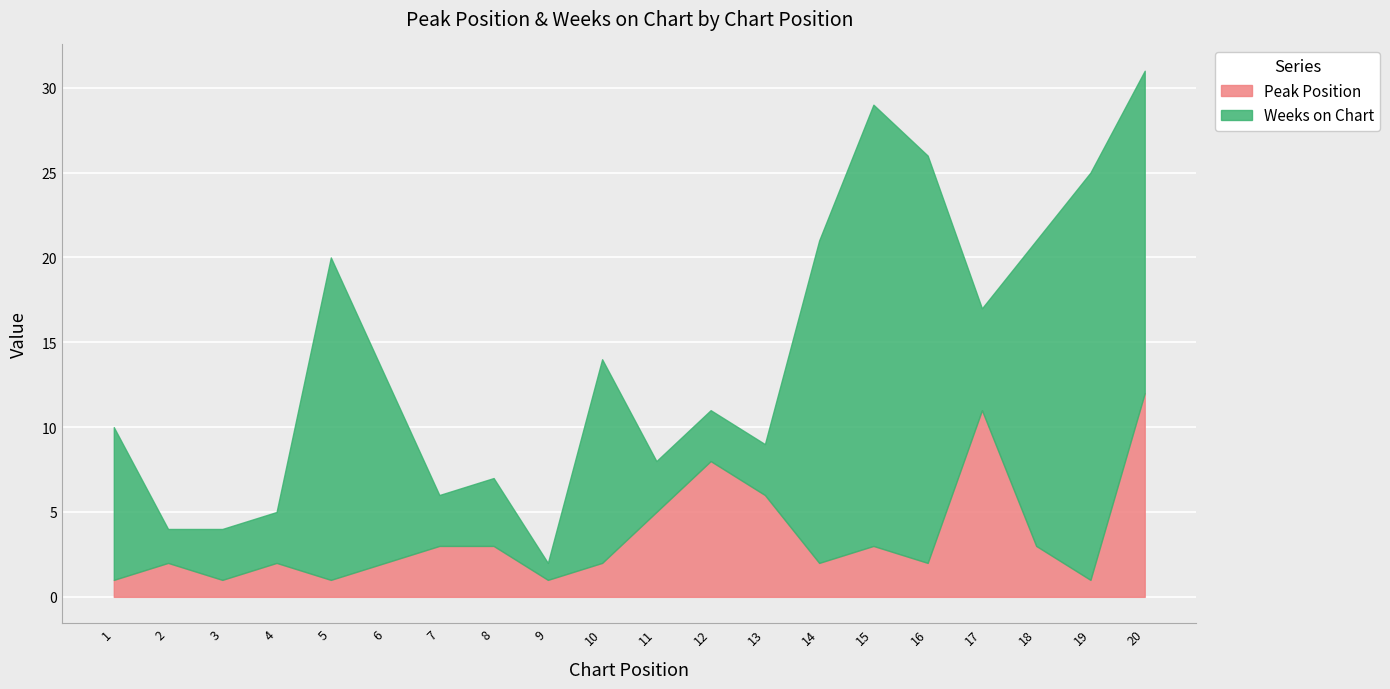

At which category is the sum across all series the highest?

20